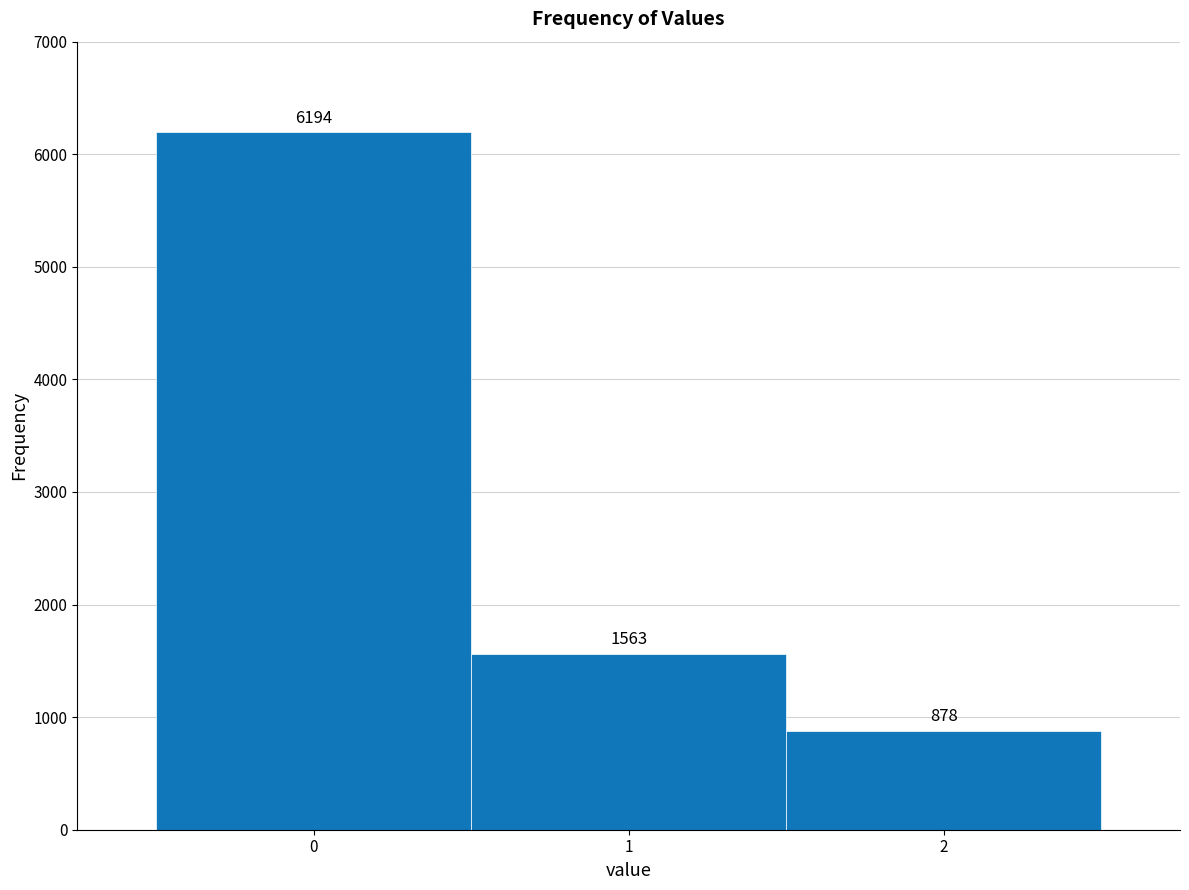

Reading left to right, list every bar in this chart as the range it spans on the x-axis followed by its height.

-0.5 to 0.5: 6194
0.5 to 1.5: 1563
1.5 to 2.5: 878